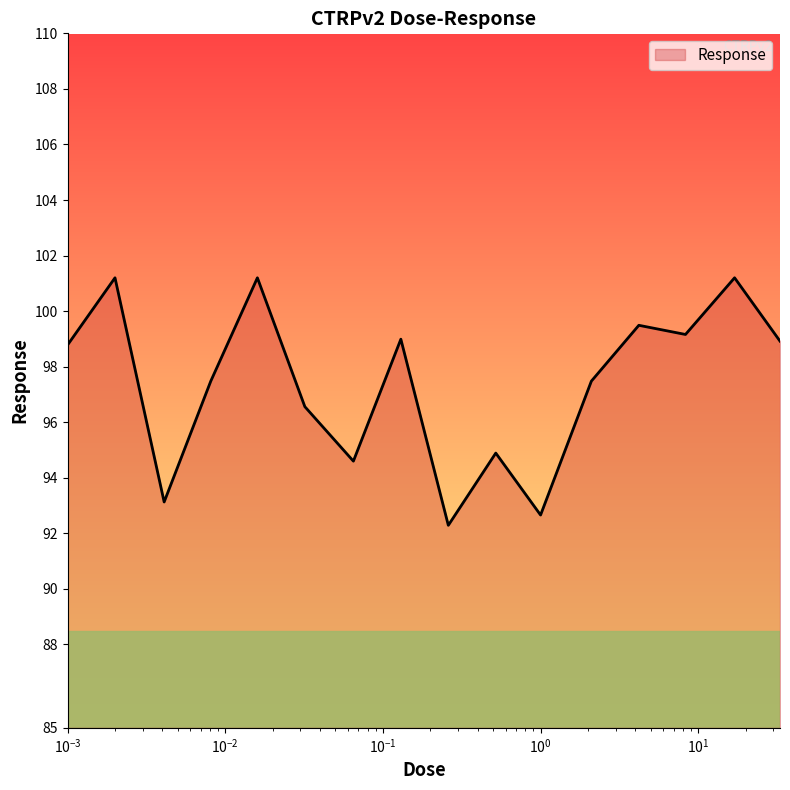

What is the difference between the maximum and minimum values?

8.9